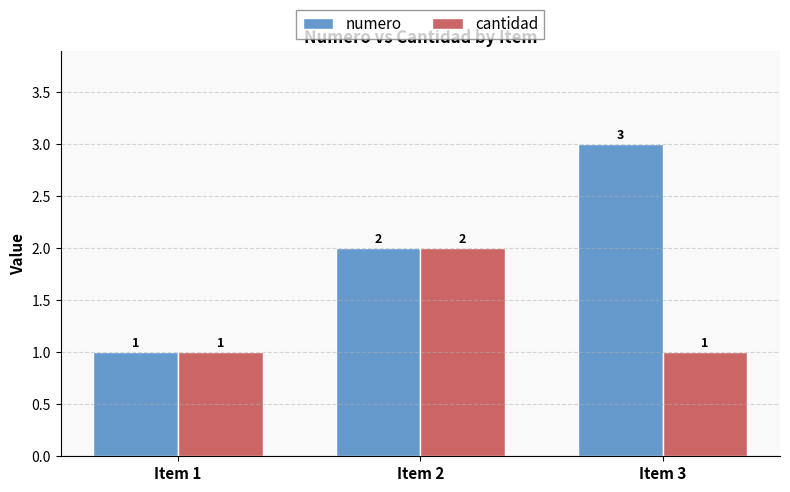

Which series changed the most between Item 1 and Item 3?

numero